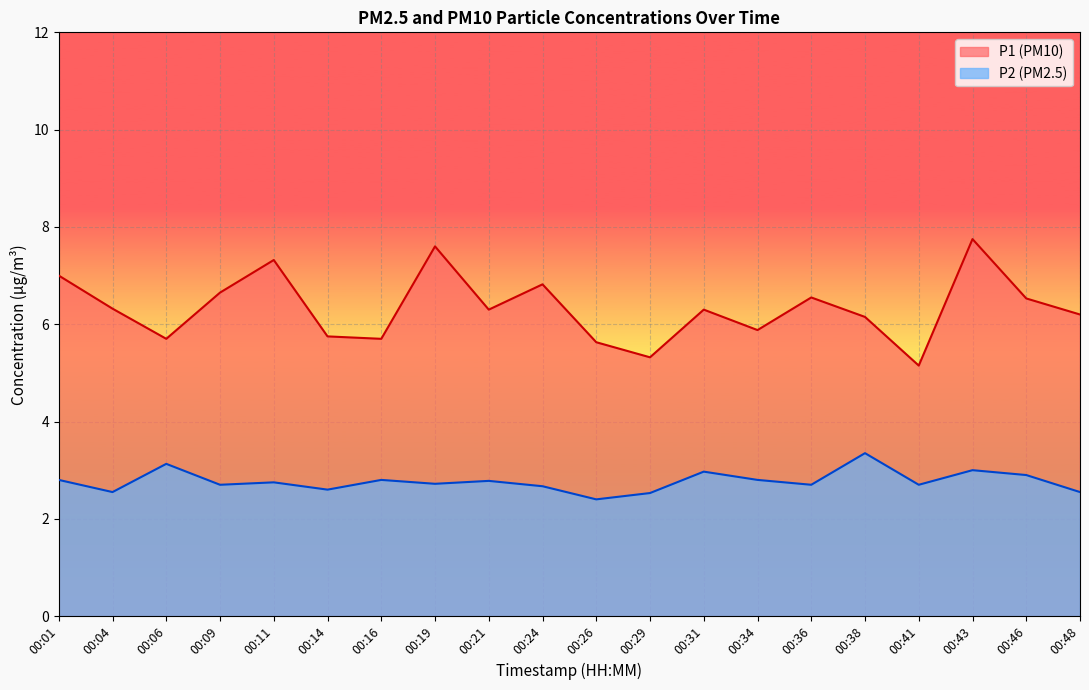

List the labels in order of P1 value, largest first.

00:43, 00:19, 00:11, 00:01, 00:24, 00:09, 00:36, 00:46, 00:04, 00:21, 00:31, 00:48, 00:38, 00:34, 00:14, 00:06, 00:16, 00:26, 00:29, 00:41